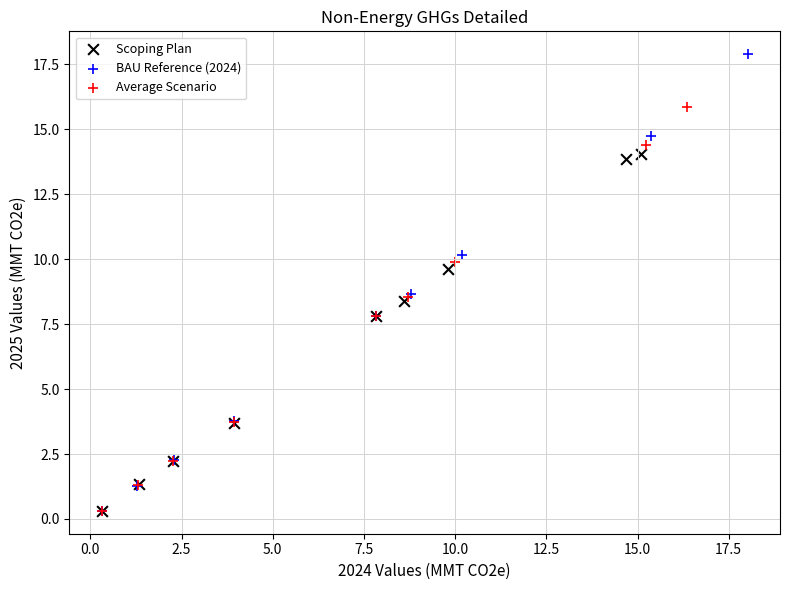

Which series has the largest Y range (max minus min)?

BAU Reference (2024)